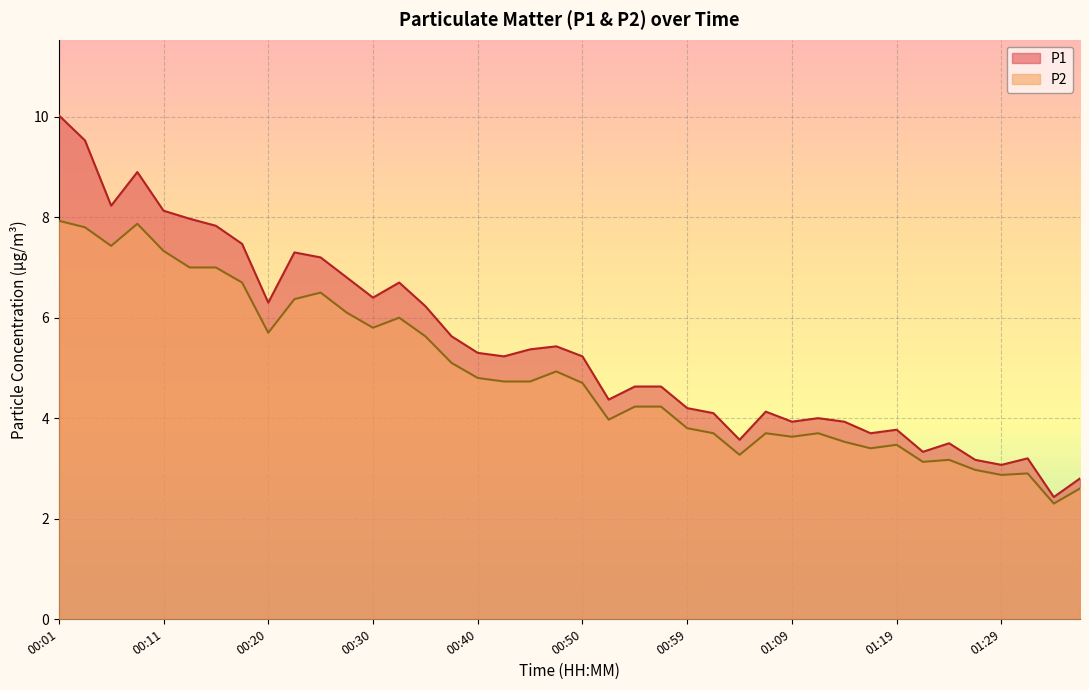

Is the value of P1 at 01:24 greater than the value of P2 at 00:06?

No